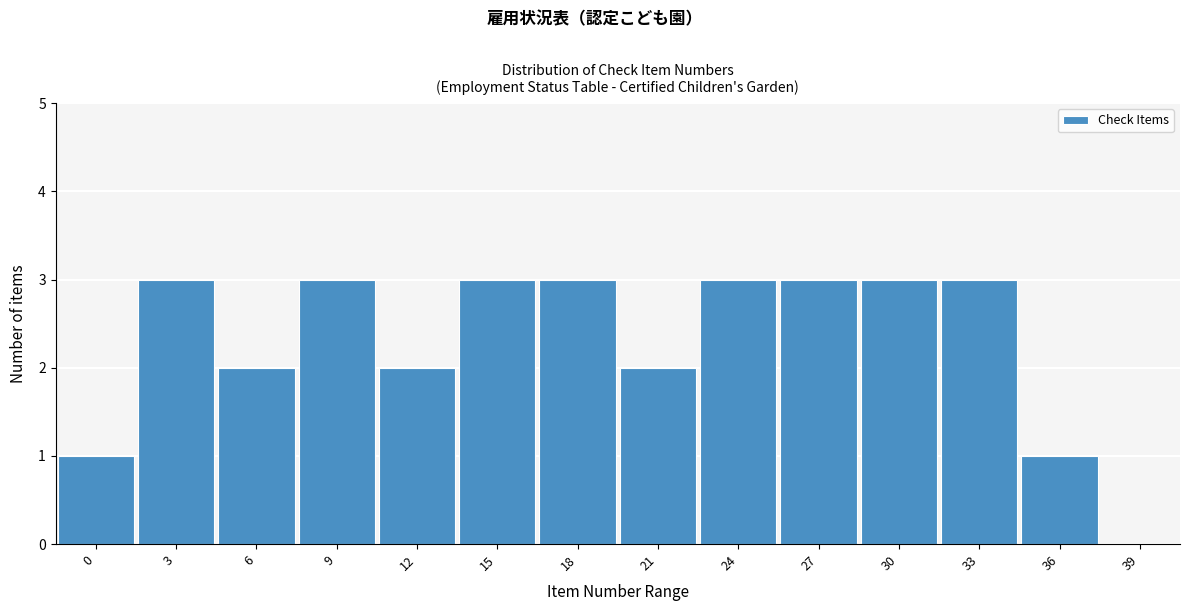

Reading left to right, transcribe all the data shown in this chart.

1	3	2	3	2	3	3	2	3	3	3	3	1